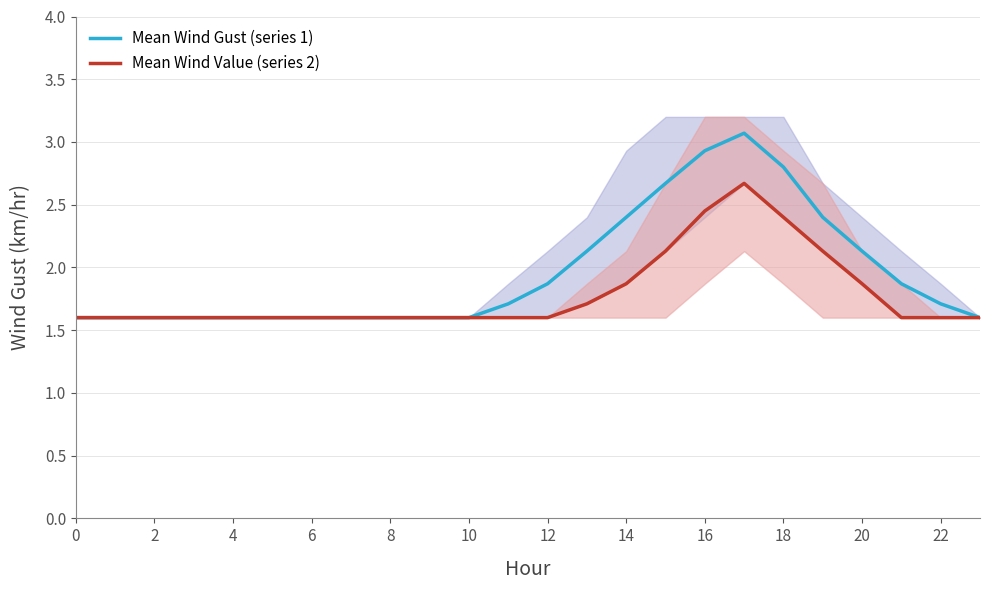

True or false: Mean Wind Gust (series 1) and Mean Wind Value (series 2) intersect in this chart.

False